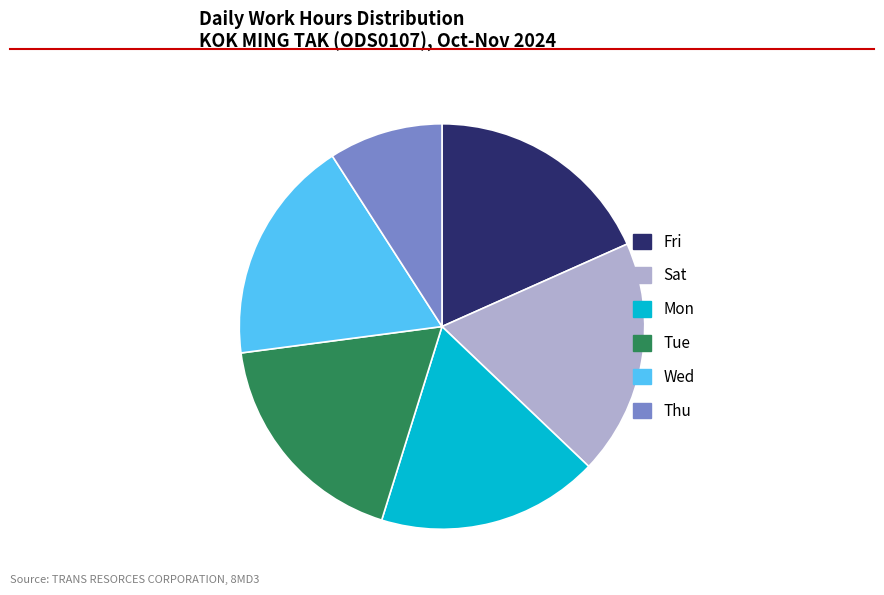

How many segments does this pie chart have?

6